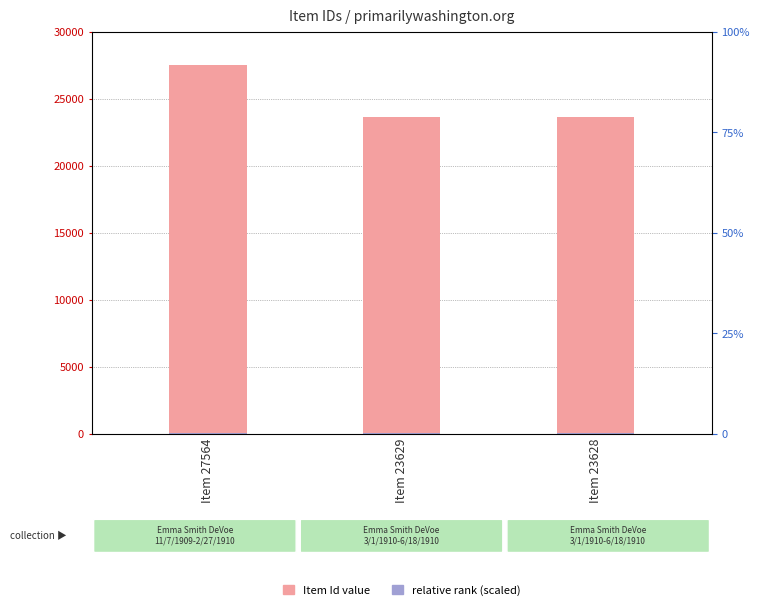

What are all the series names shown in the legend?

Item Id, relative rank (scaled)